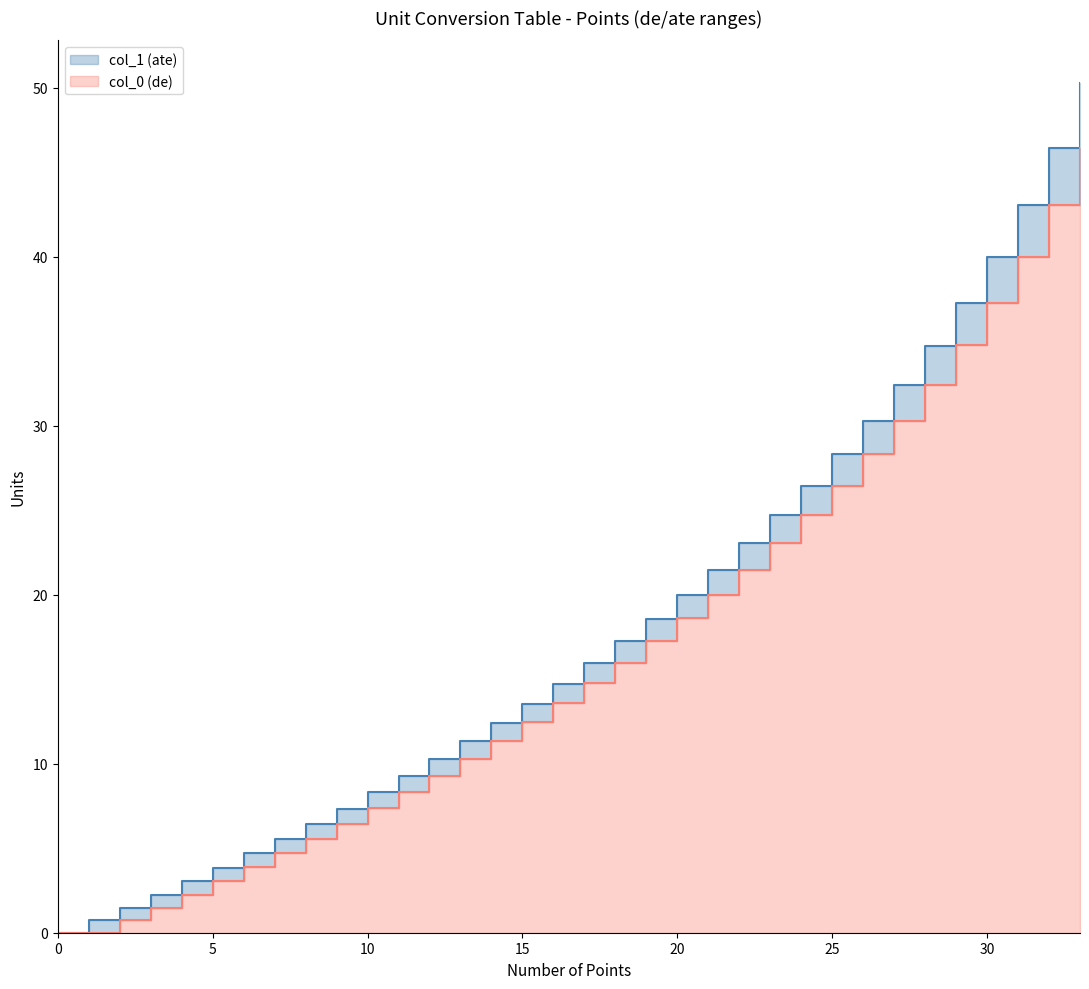

What is the average value of the col_0 (de) series?

16.9